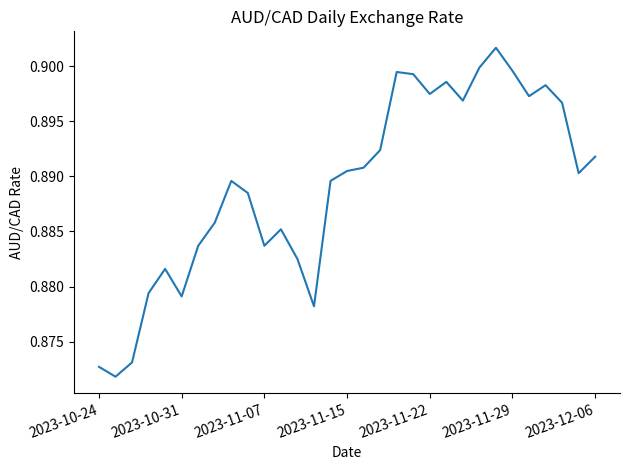

True or false: the data has more than 0 interior local peaks.

True